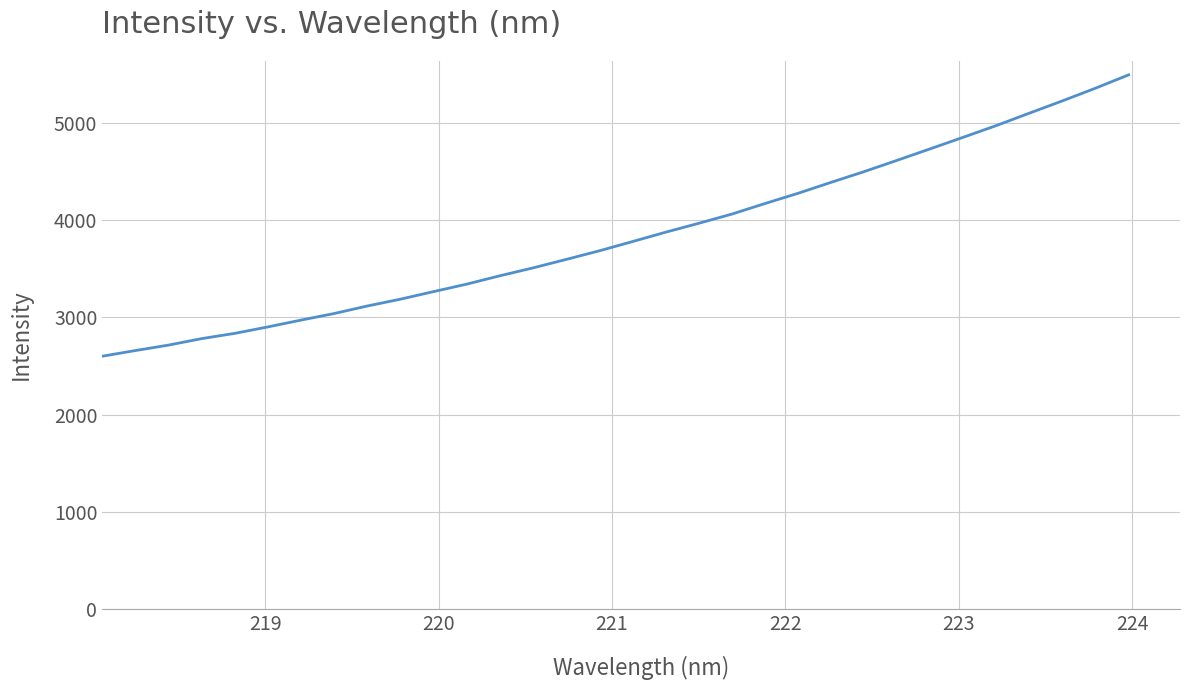

What is the difference between the maximum and minimum values?

2891.3